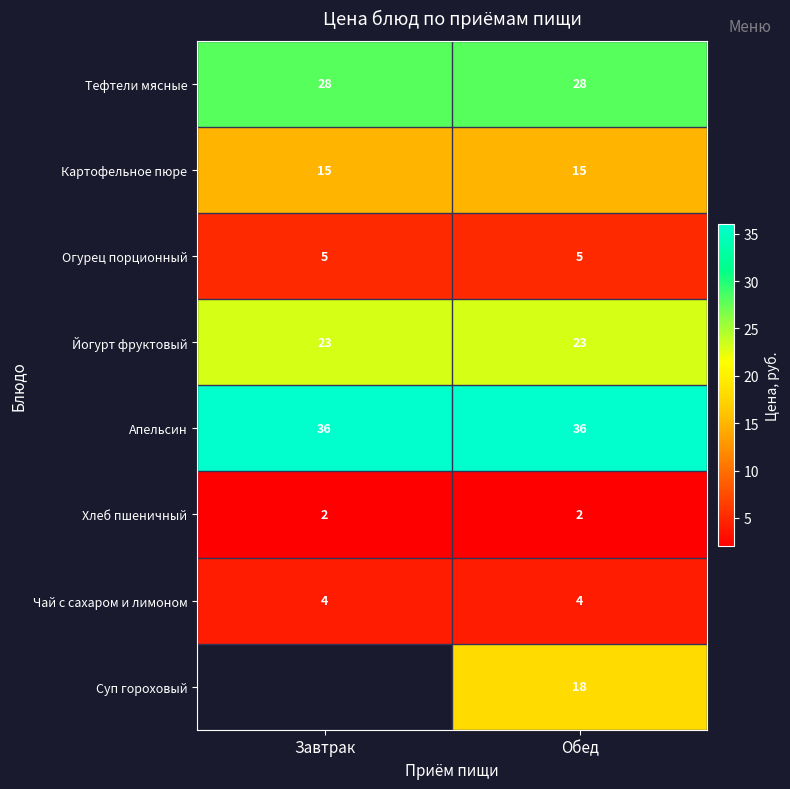

Rank the series at Обед from highest to lowest value.

Апельсин, Тефтели мясные, Йогурт фруктовый, Суп гороховый, Картофельное пюре, Огурец порционный, Чай с сахаром и лимоном, Хлеб пшеничный